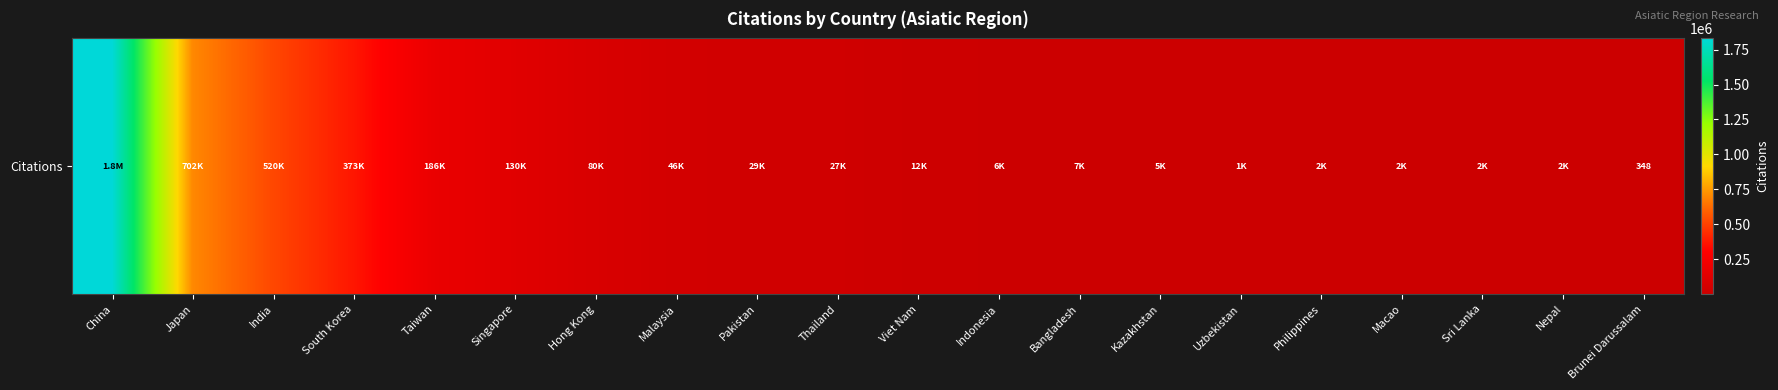

The value at India is 519718. True or false?

True